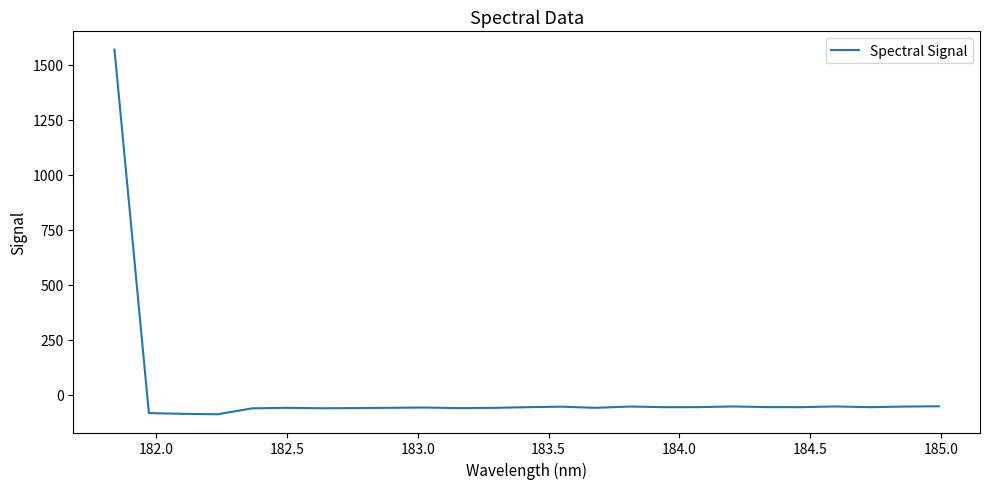

What is the maximum value shown in the chart?

1568.9